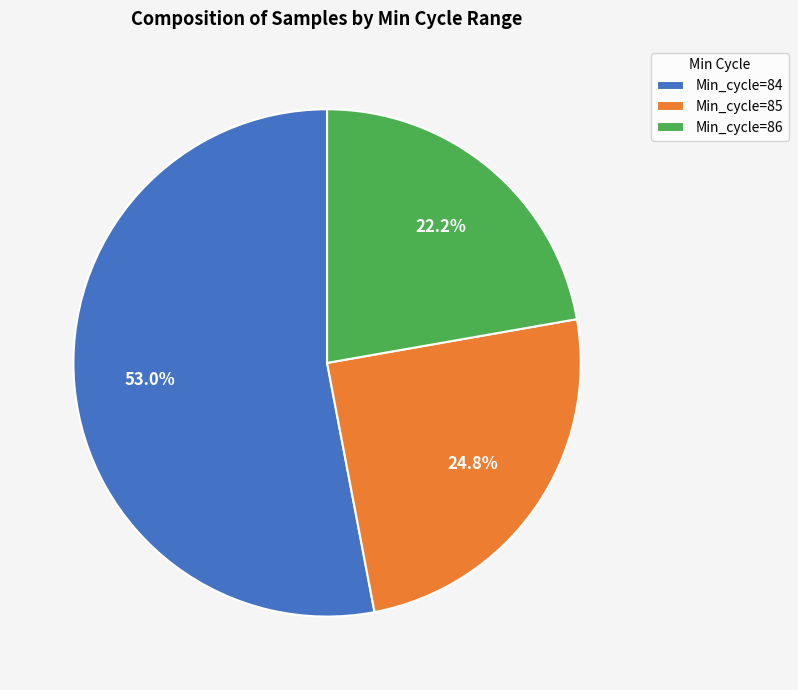

Combined, what portion of the pie is Min_cycle=86 and Min_cycle=85?

47.0%